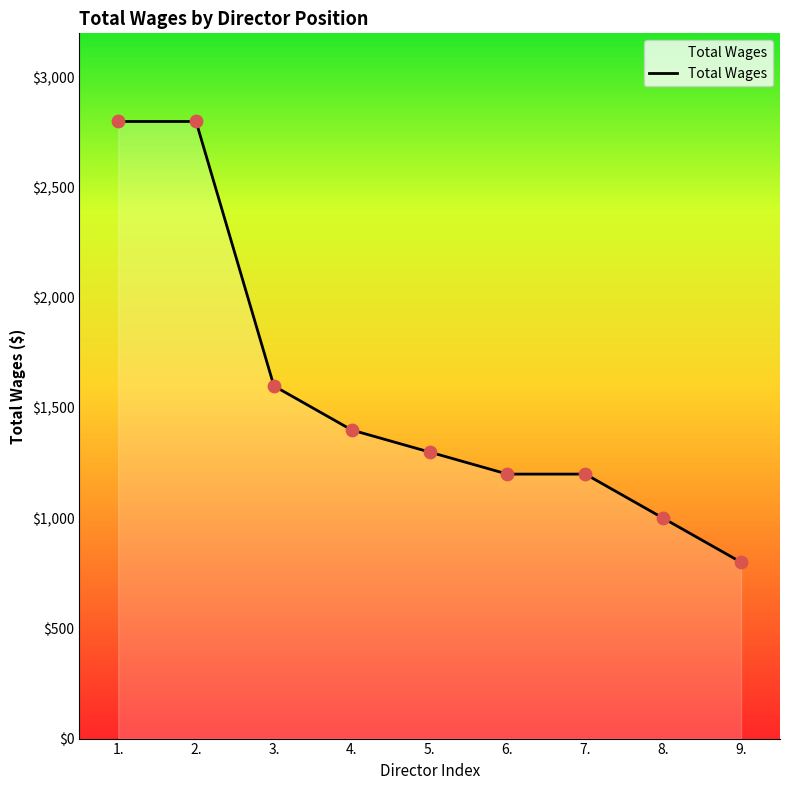

What is the change in value from 2. to 7.?

-1600